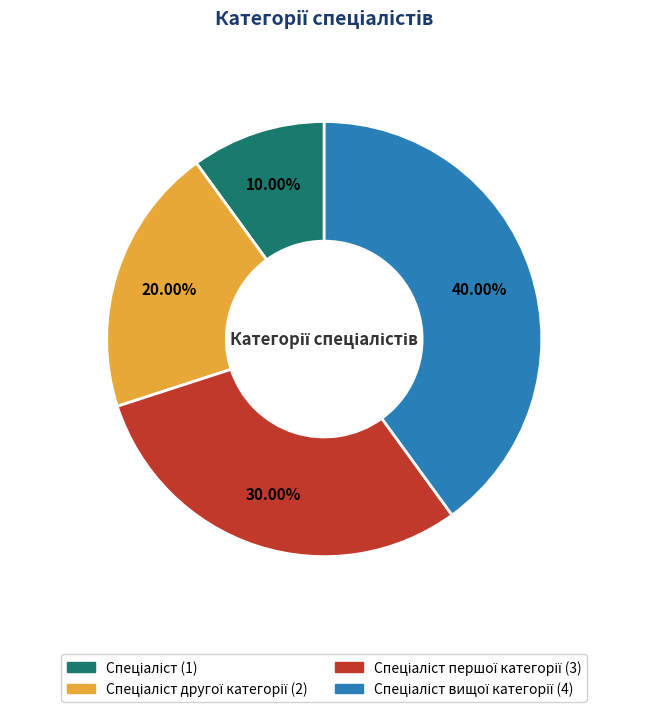

Does any single category account for the majority?

No